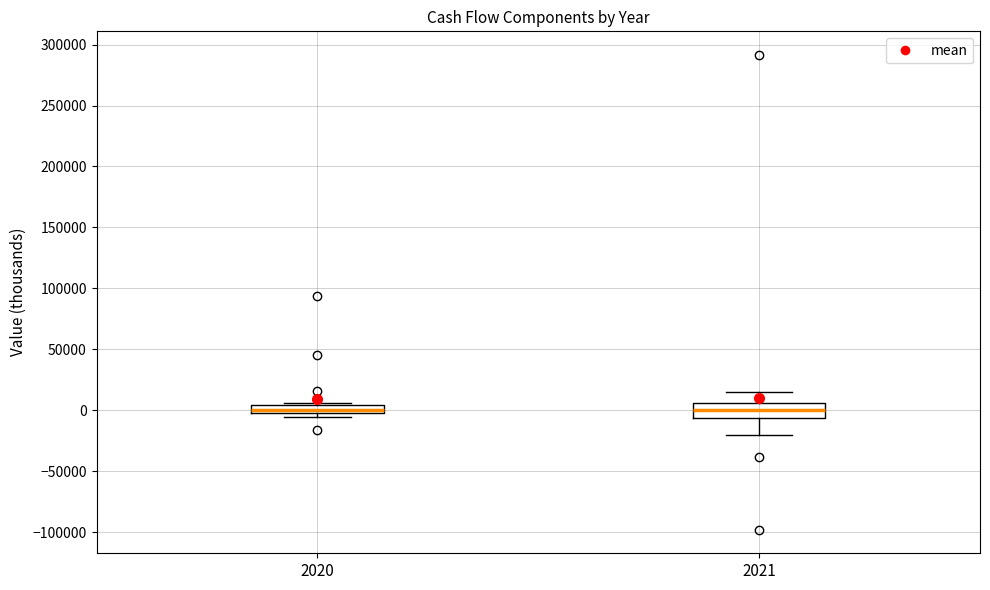

Where is the upper edge of the box at x = 2021 on the y-axis? The values are not printed on the chart, so give them approximately, as read against the axis.

5000